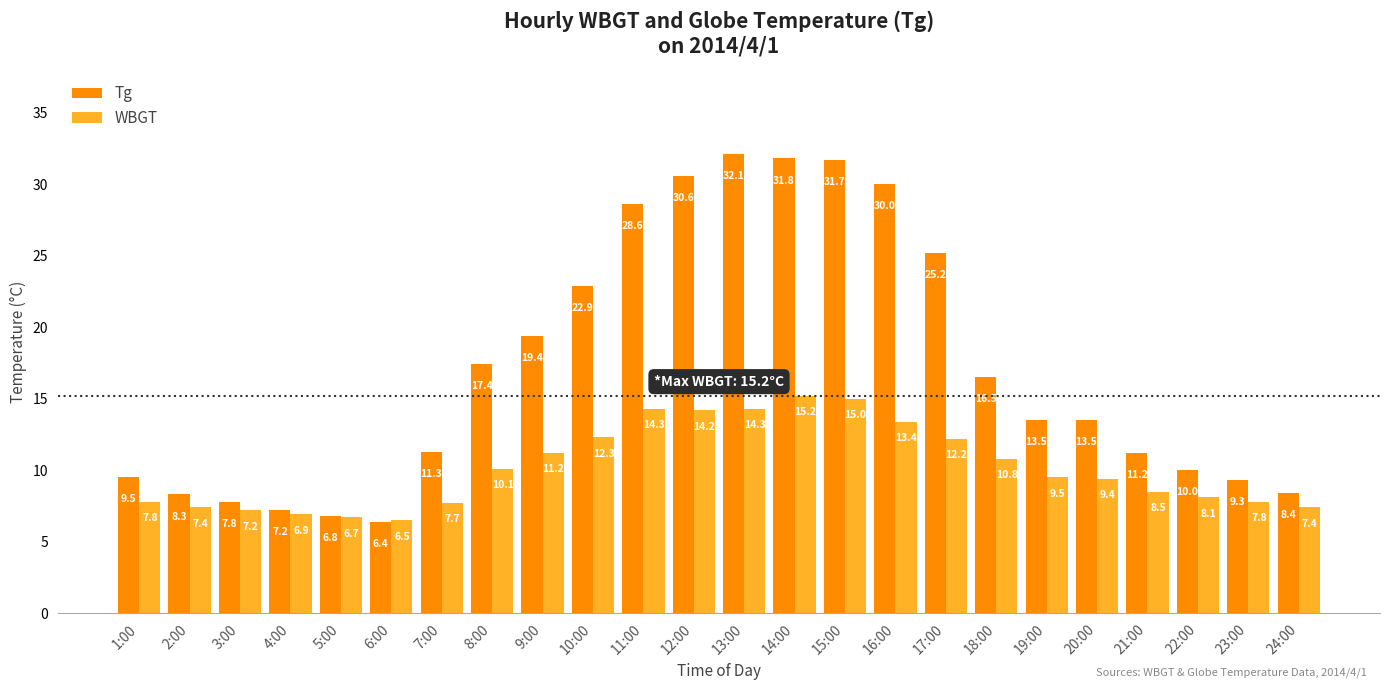

What is the label of the 19th bar from the right?

6:00